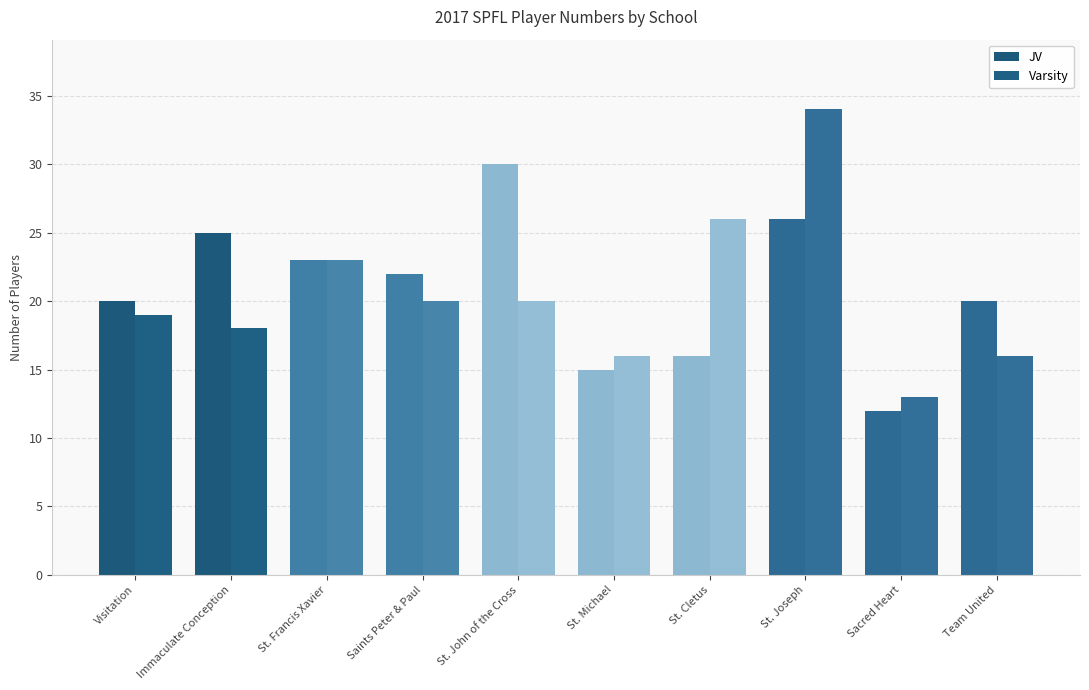

Is it true that Varsity equals 34 at St. Joseph?

True